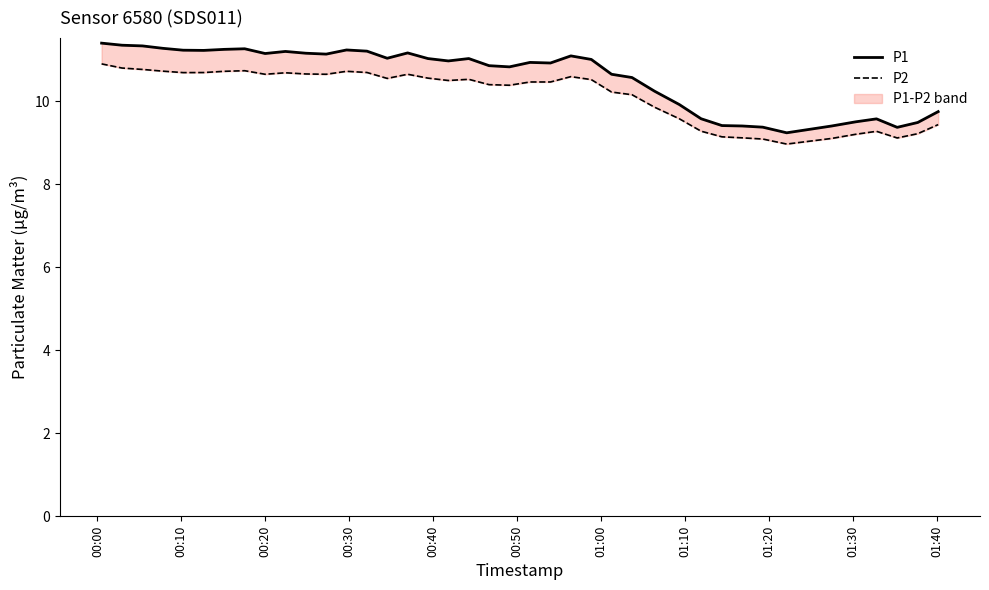

List the series in order of their overall mean, highest first.

P1, P2